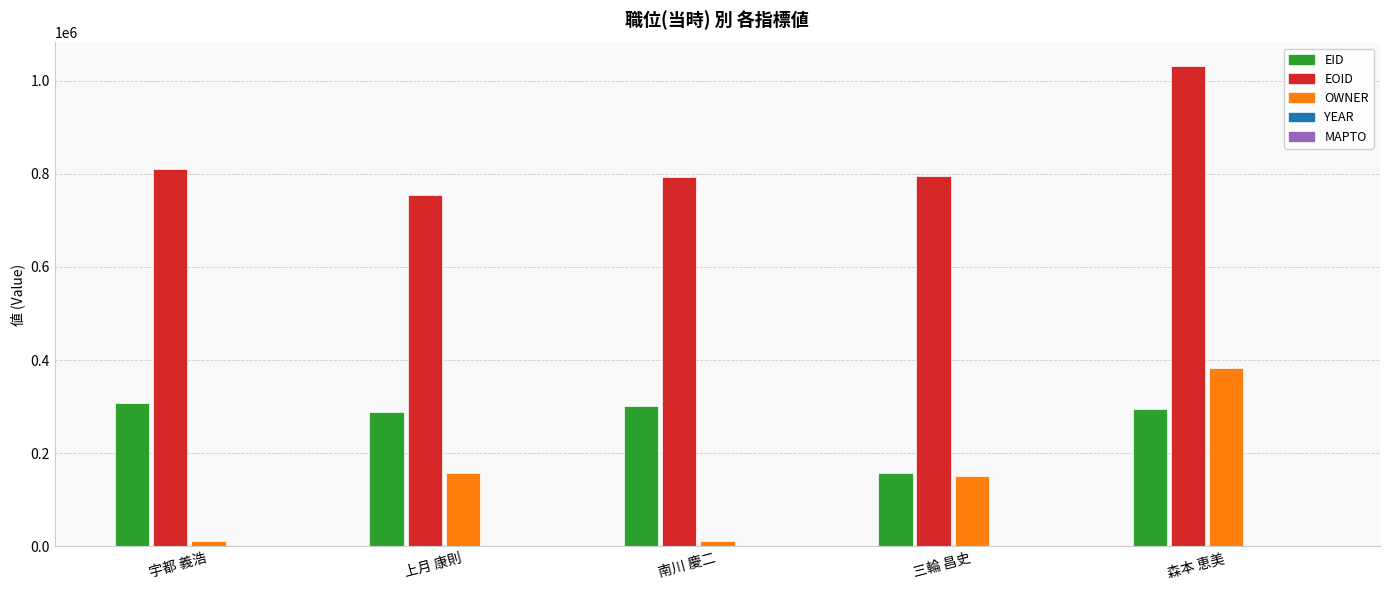

The OWNER series shows 383220 at 森本 恵美. True or false?

True